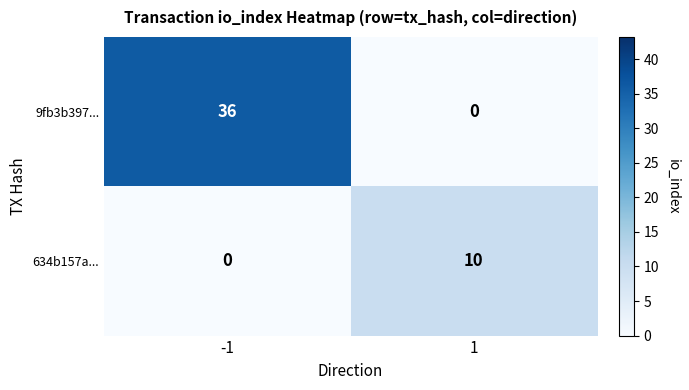

Between -1 and 1, which series saw the biggest shift?

9fb3b397...